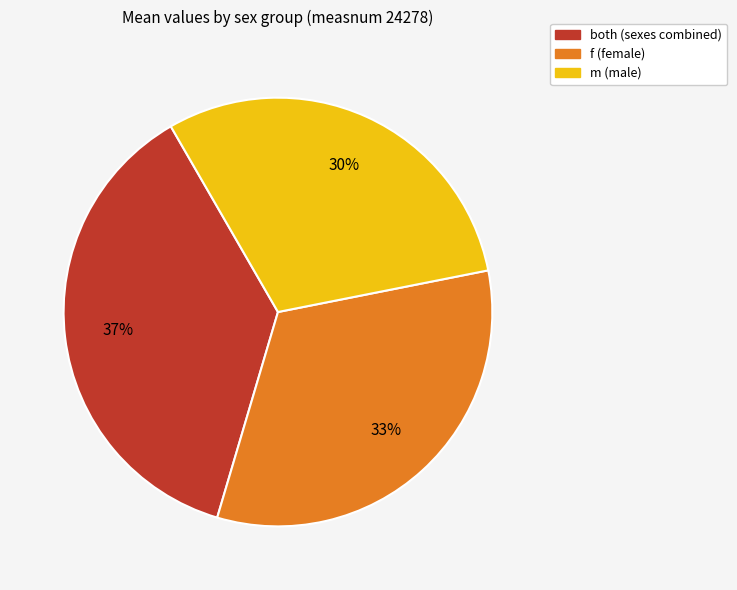

Is there a majority slice in this chart?

No